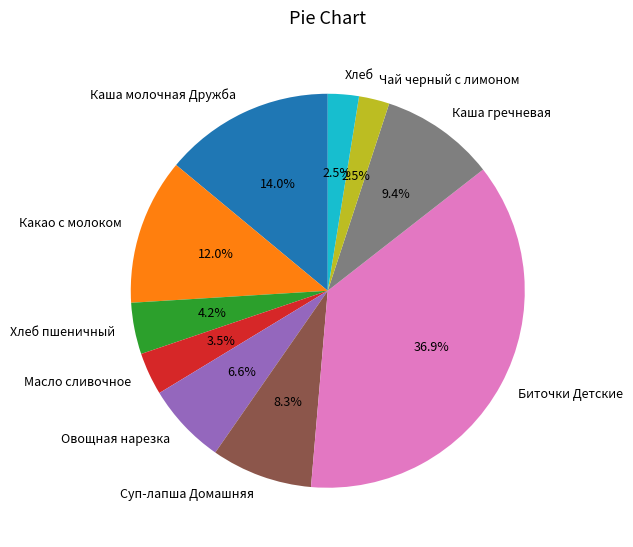

True or false: Биточки Детские accounts for 37% of the total.

True